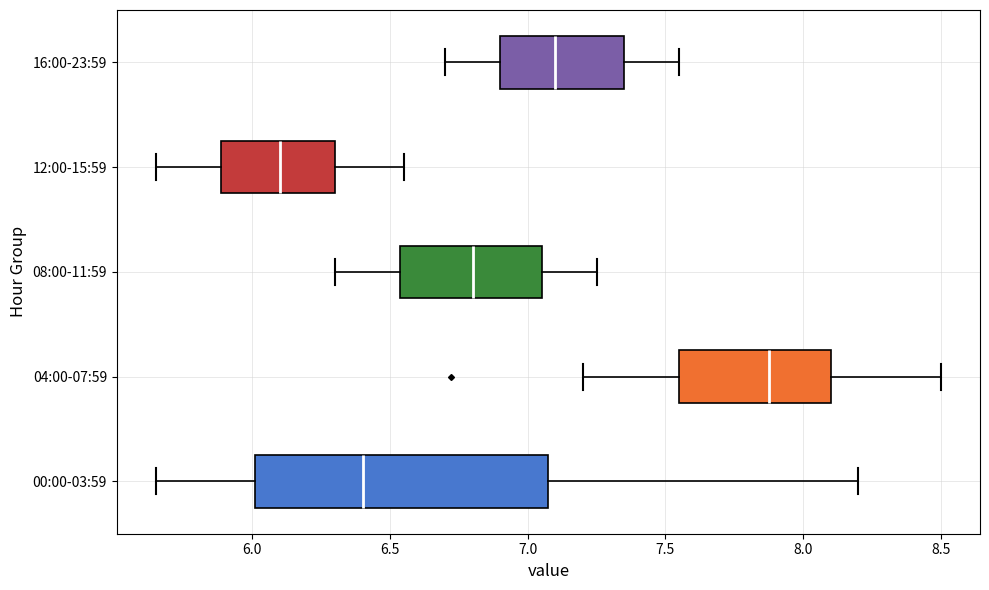

Which box has the furthest to the right median line?

04:00-07:59